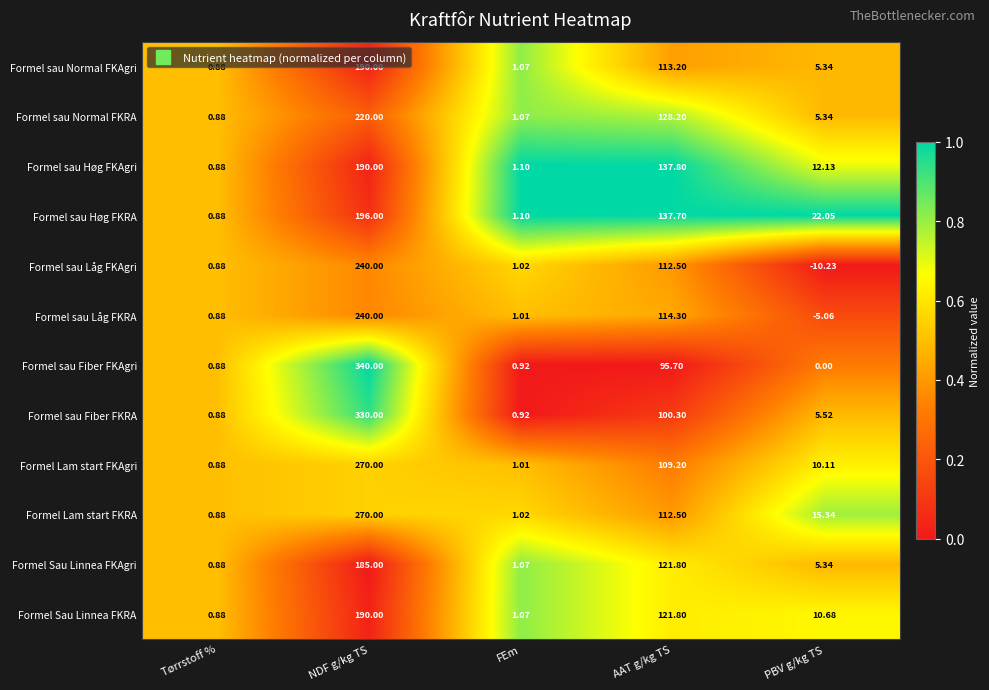

Between NDF g/kg TS and AAT g/kg TS, which series saw the biggest shift?

Formel sau Fiber FKAgri